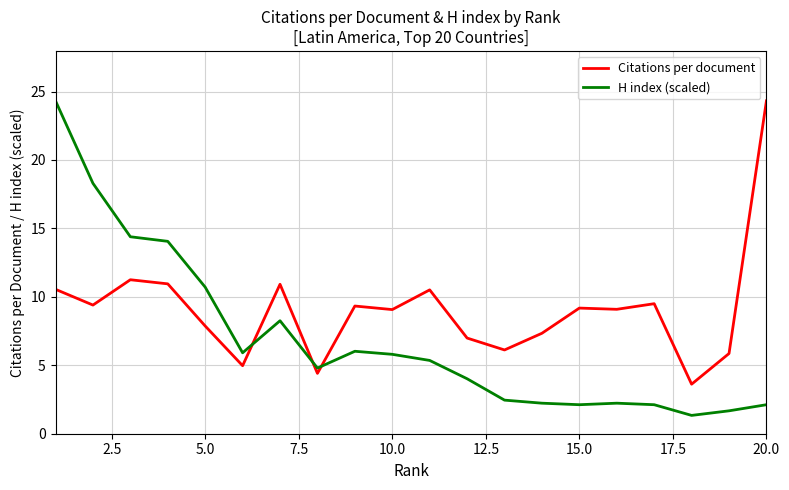

True or false: H index (scaled) and Citations per document cross at least once.

True